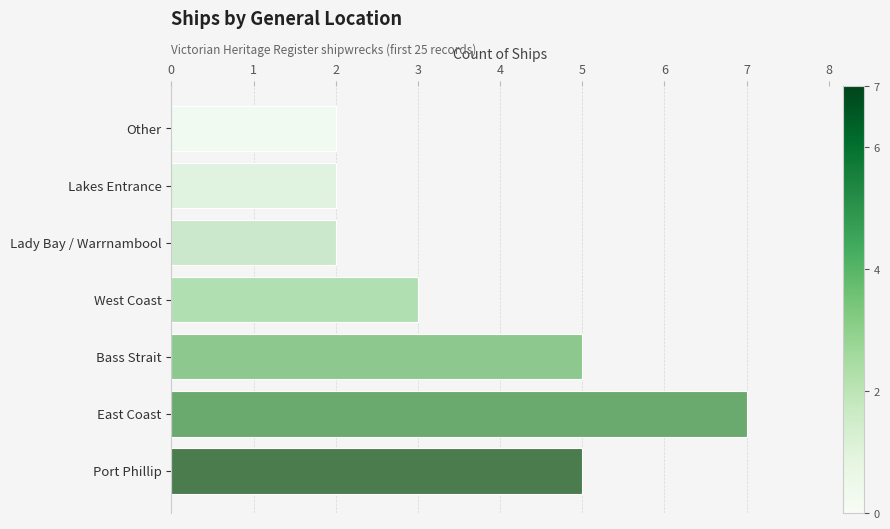

The chart shows a value of 5 at Bass Strait. True or false?

True